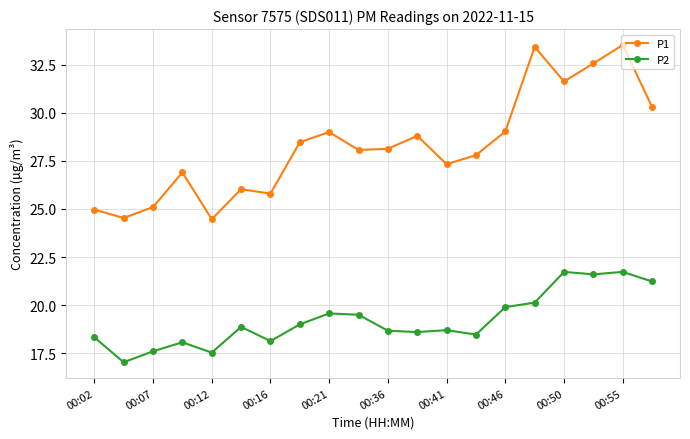

What is the value of the P1 point at the 10th from the left?

28.1